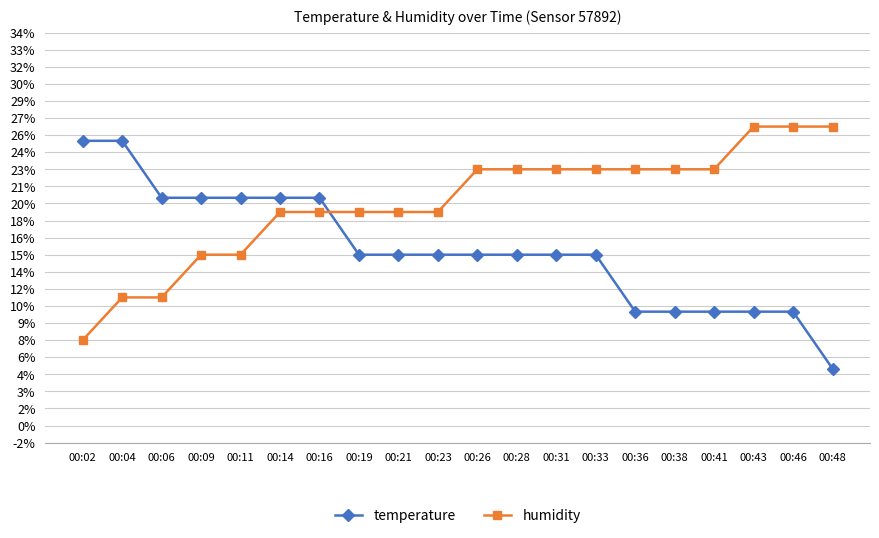

List the series in order of their peak value, highest first.

humidity, temperature